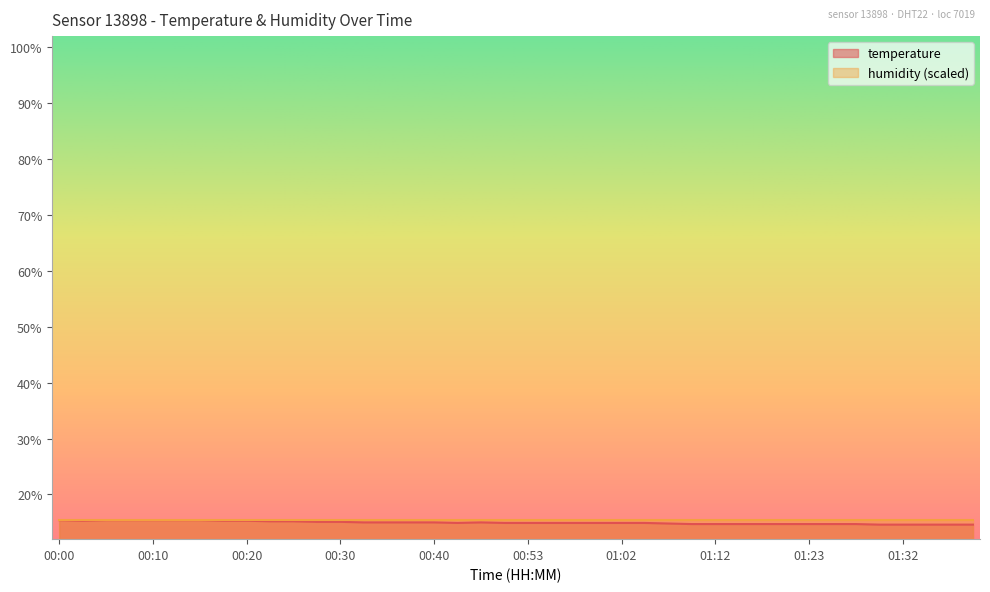

What is the difference between the maximum and minimum values?

0.8